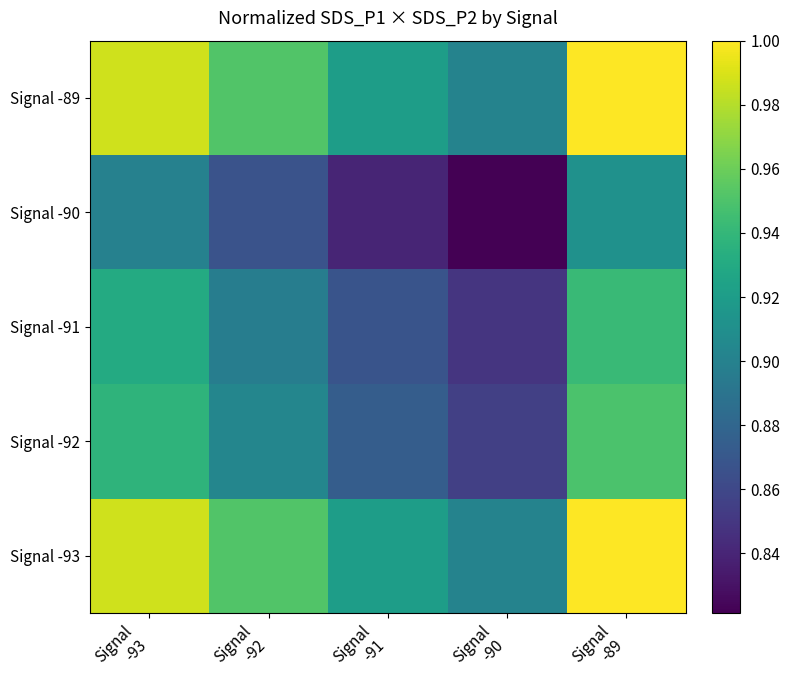

What is the difference between the maximum and minimum values in the Signal -93 series?

0.1